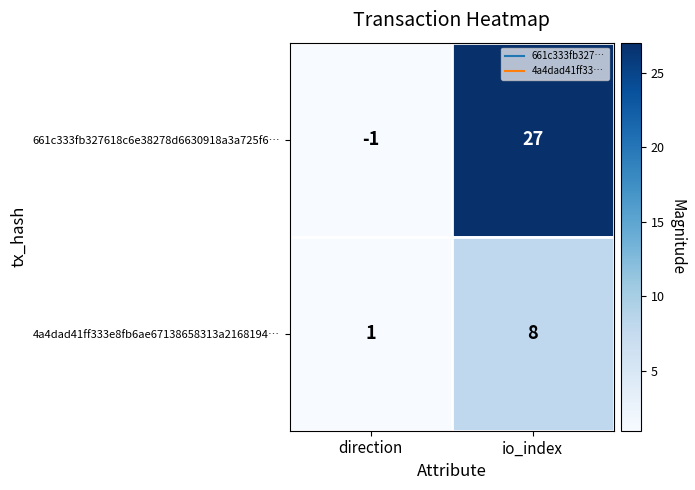

What is the total value across all series at direction?

0